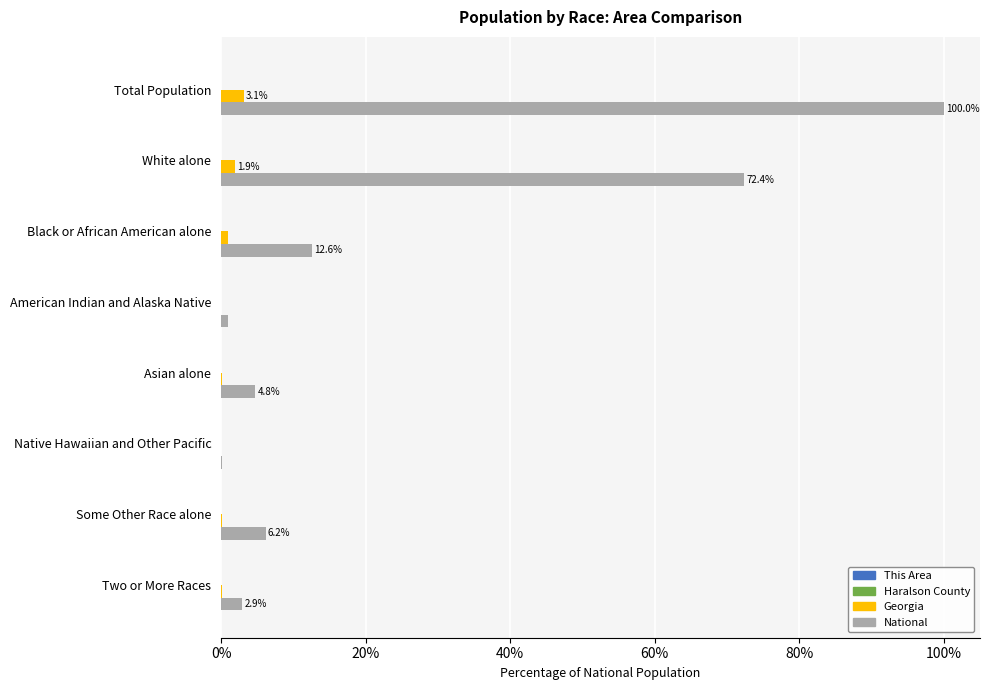

How many categories are shown in the chart?

8